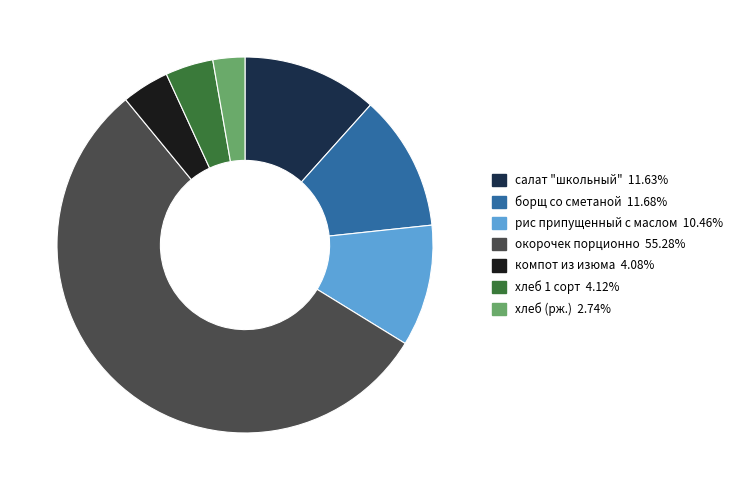

Does any single category account for the majority?

Yes